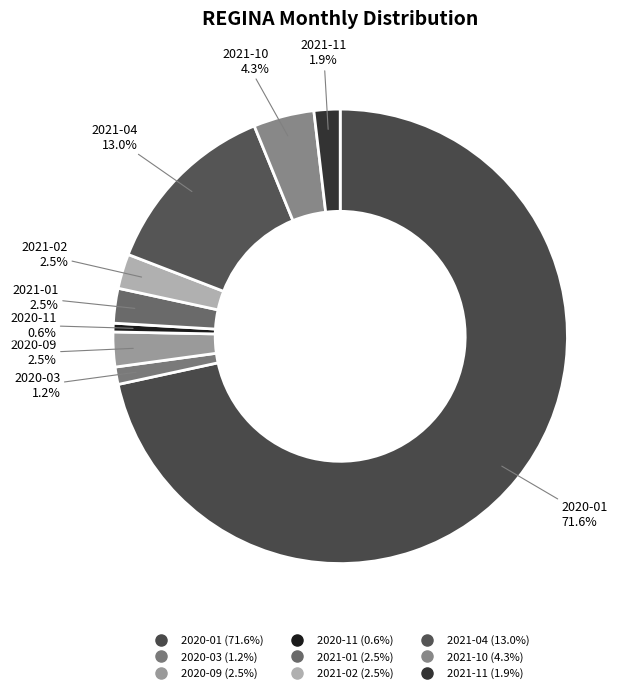

What is the largest slice in the pie chart?

2020-01